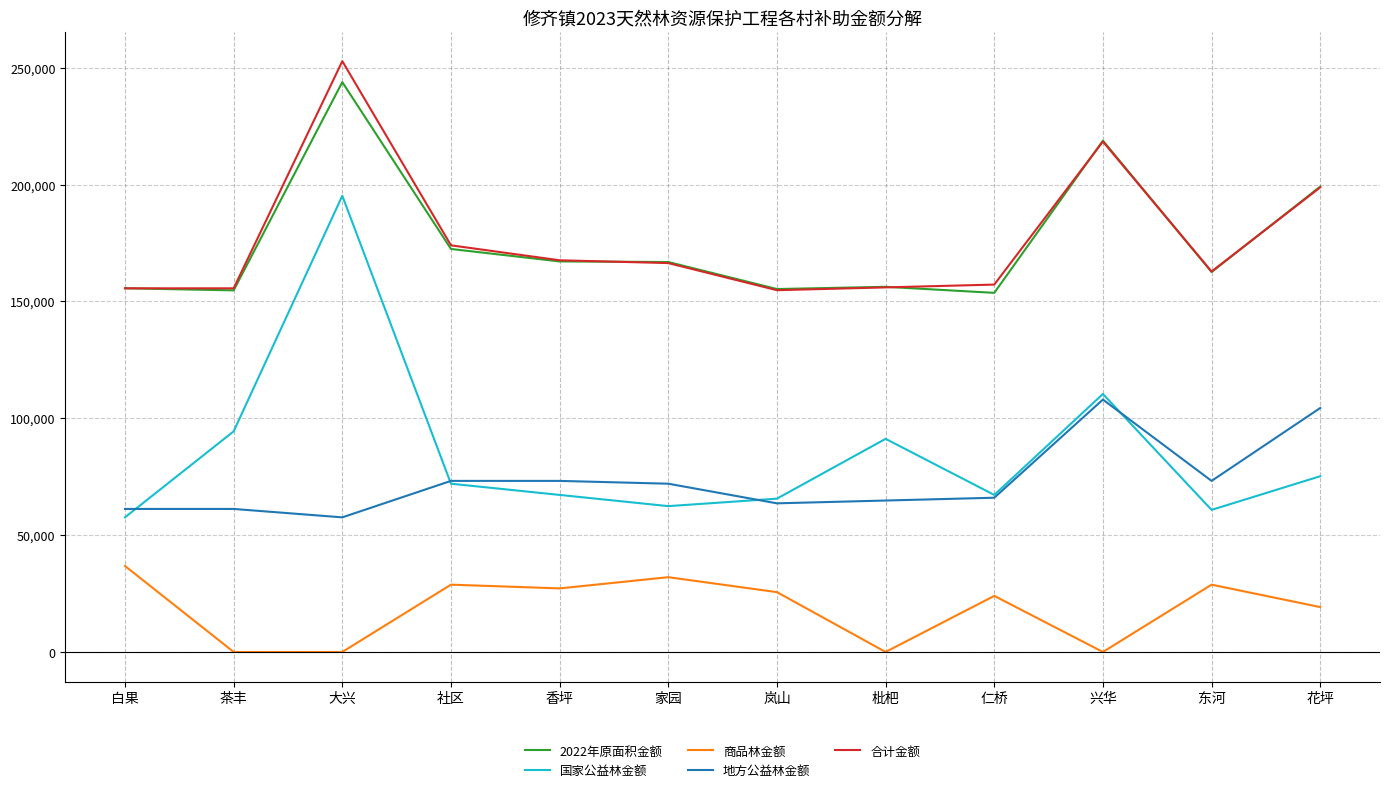

What is the total value across all series at 香坪?

502310.4